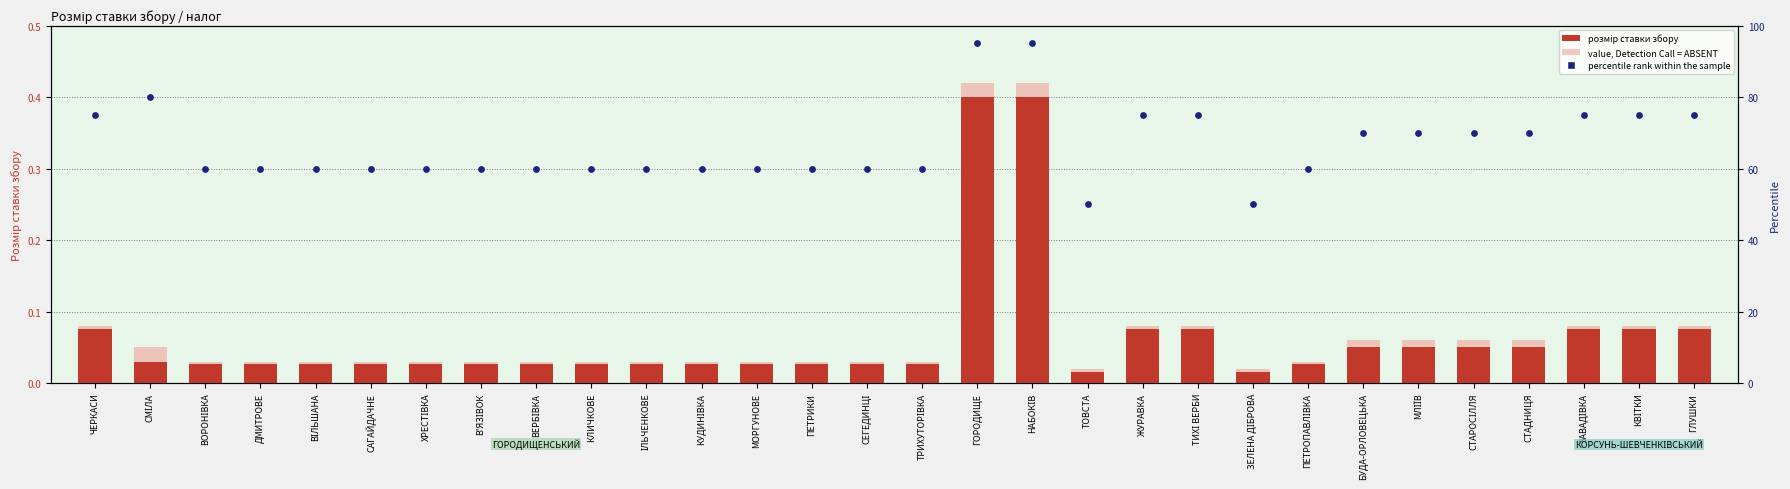

What is the total value across all series at ВІЛЬШАНА?

60.1